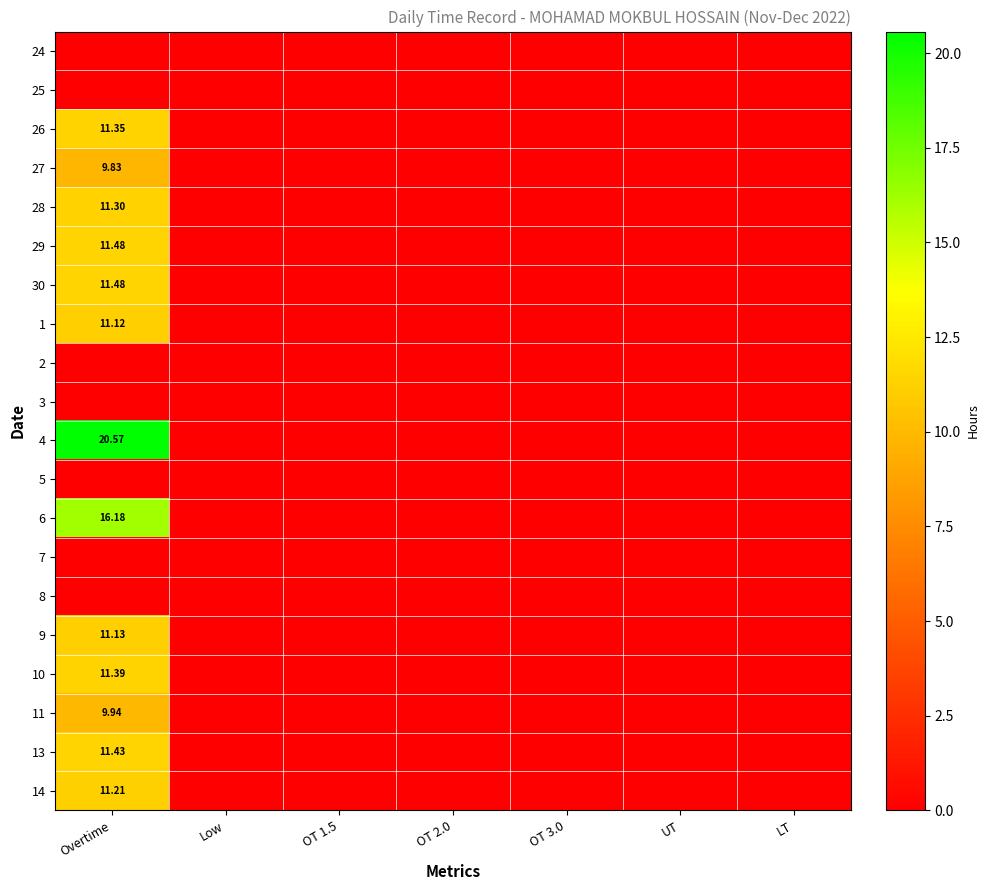

Rank the series by their maximum value, from lowest to highest.

24, 25, 2, 3, 5, 7, 8, 27, 11, 1, 9, 14, 28, 26, 10, 13, 29, 30, 6, 4